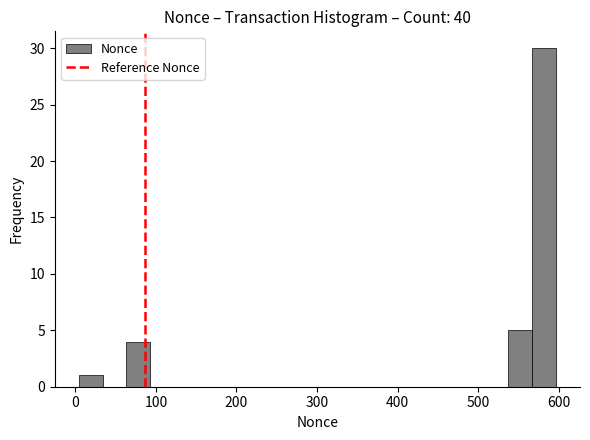

Read against the x-axis, roughly where is the centre of the tallest bar?

580